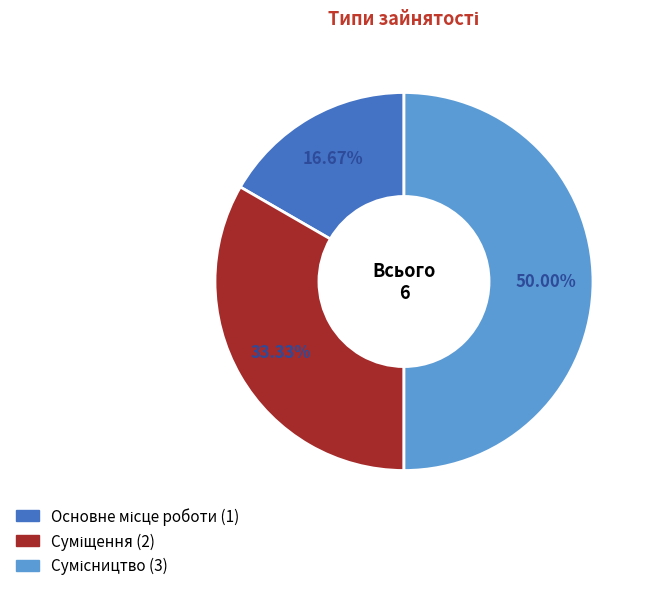

To the nearest percent, what percentage of the pie is Суміщення?

33%